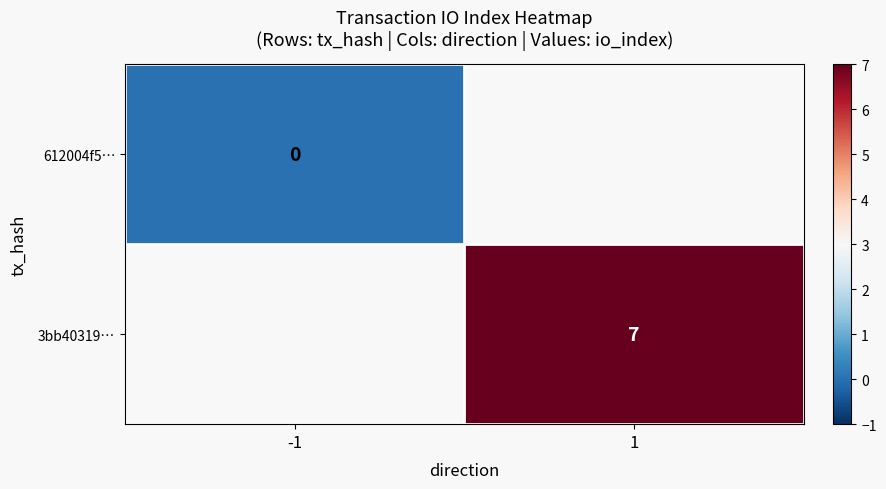

The 3bb40319… series shows 7 at 1. True or false?

True